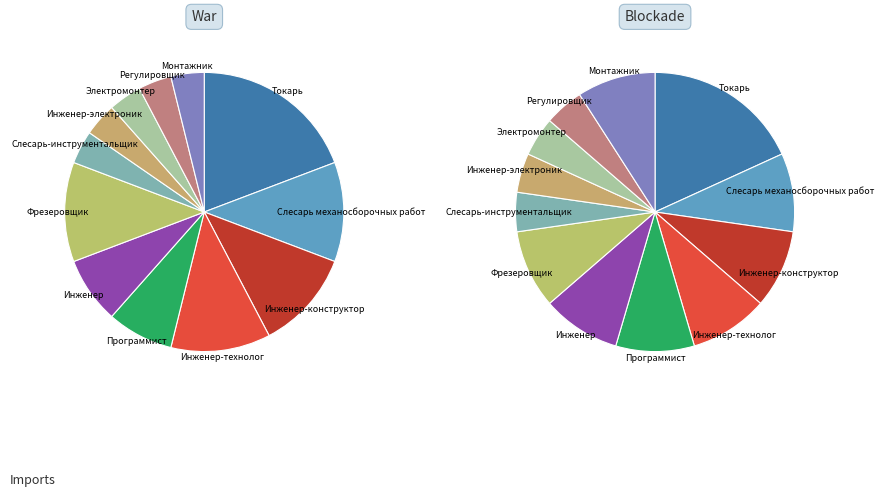

To the nearest percent, what is the combined percentage of Токарь and Инженер-электроник?

23%